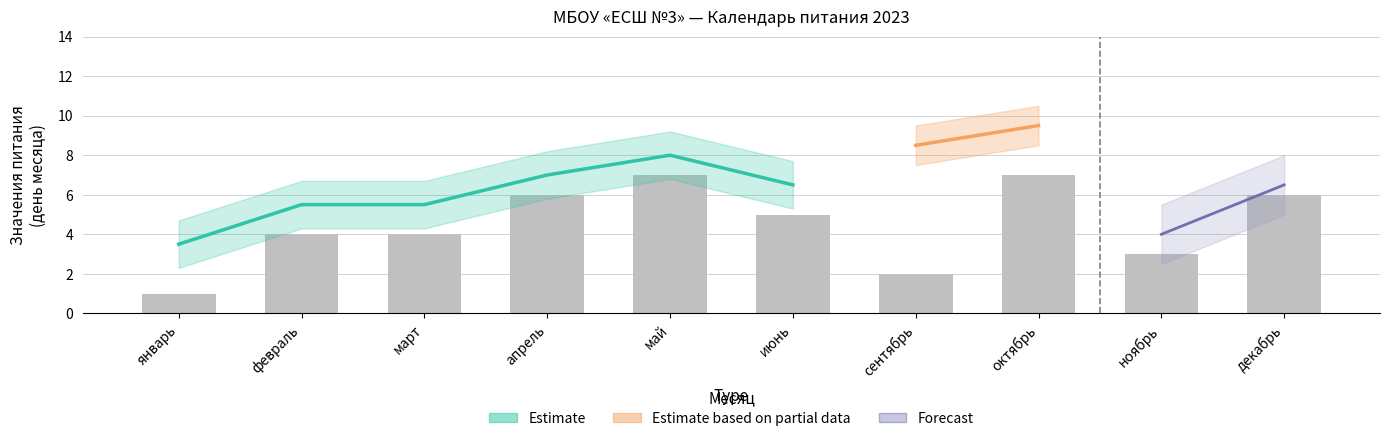

How many Значения (col_12) values are between 6 and 8?

6